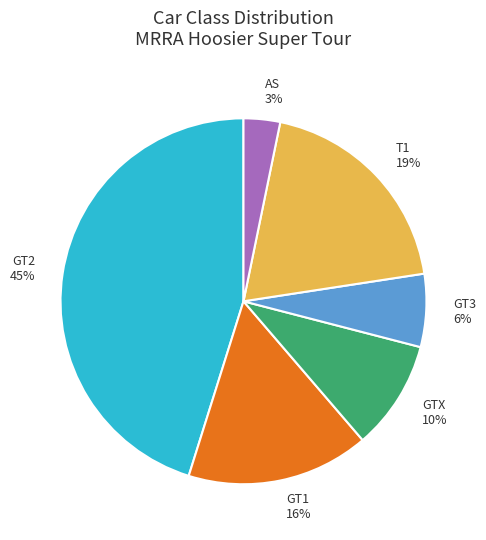

Is it true that GT1 16% is 16% of the pie?

True